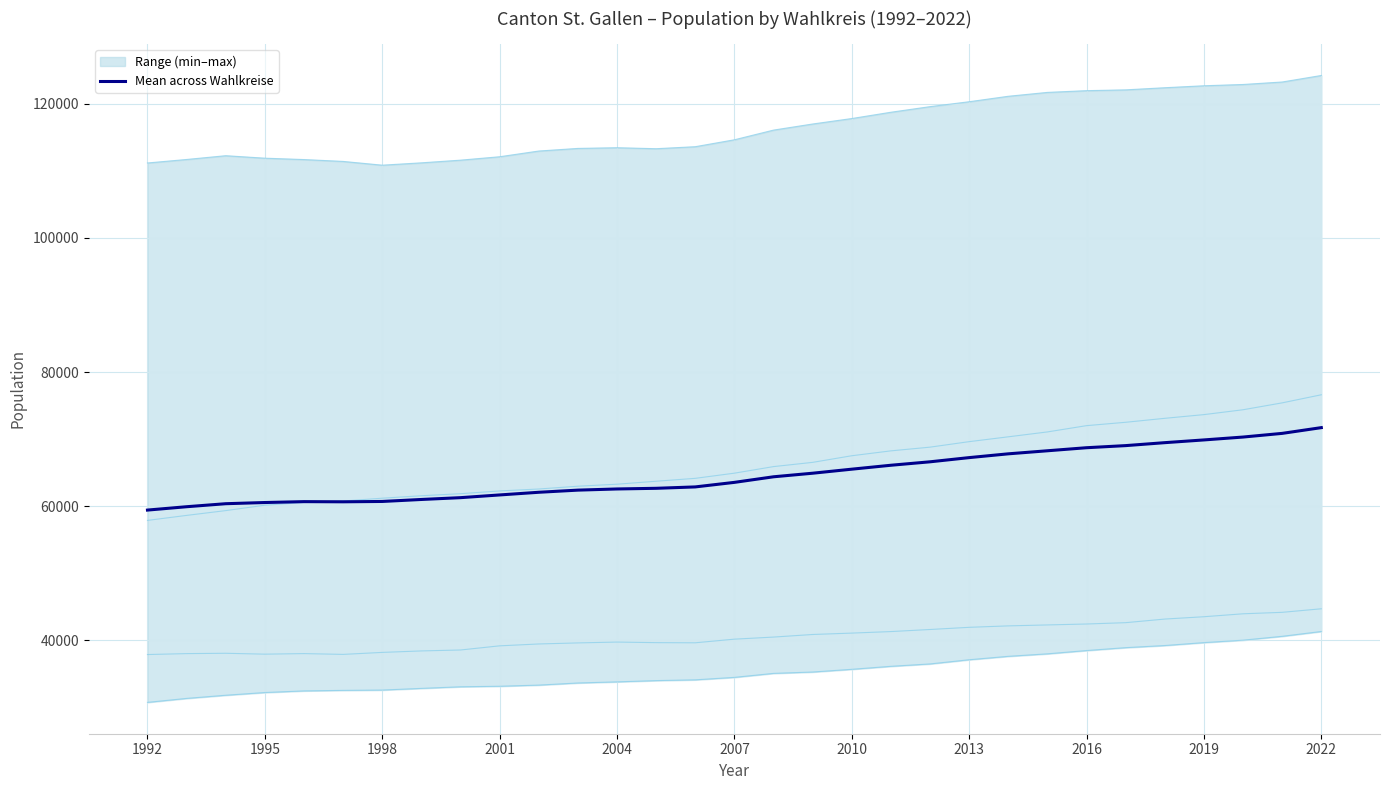

The value of Mean across Wahlkreise at 2016 is 68707.5. True or false?

True